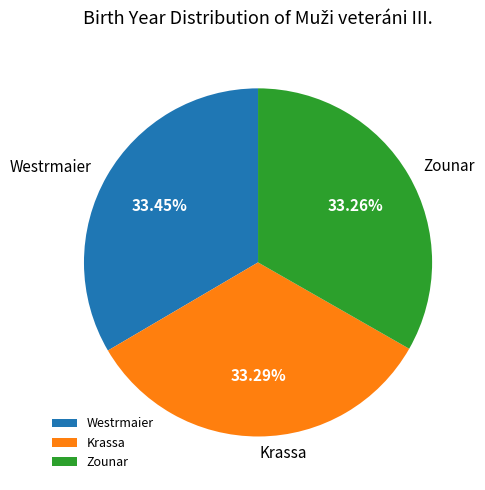

What is the ratio of the value at Krassa to the value at Westrmaier?

1.0